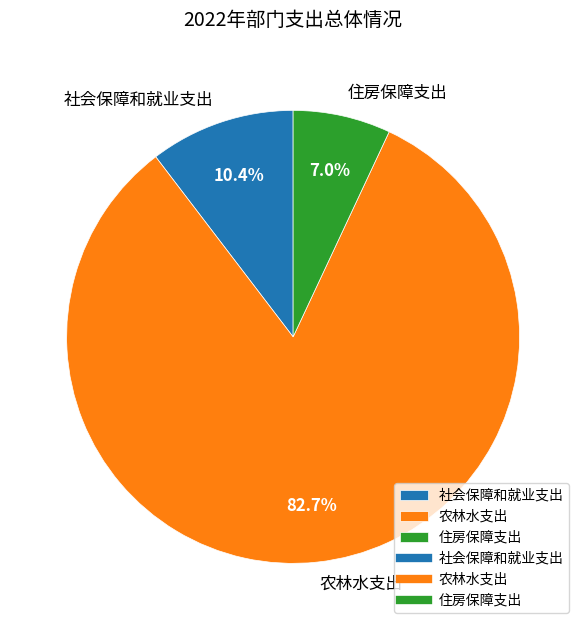

What percentage is the 社会保障和就业支出 slice, to the nearest percent?

10%